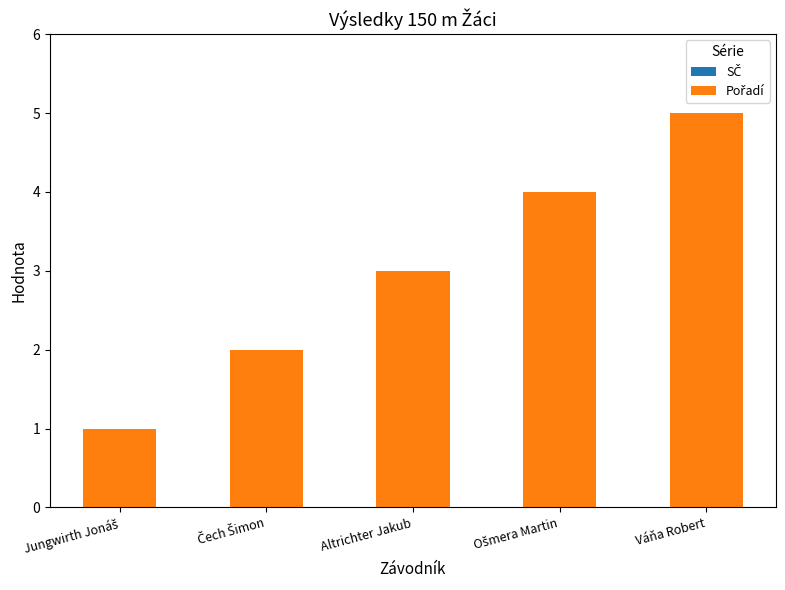

The value at Váňa Robert is 5. True or false?

True